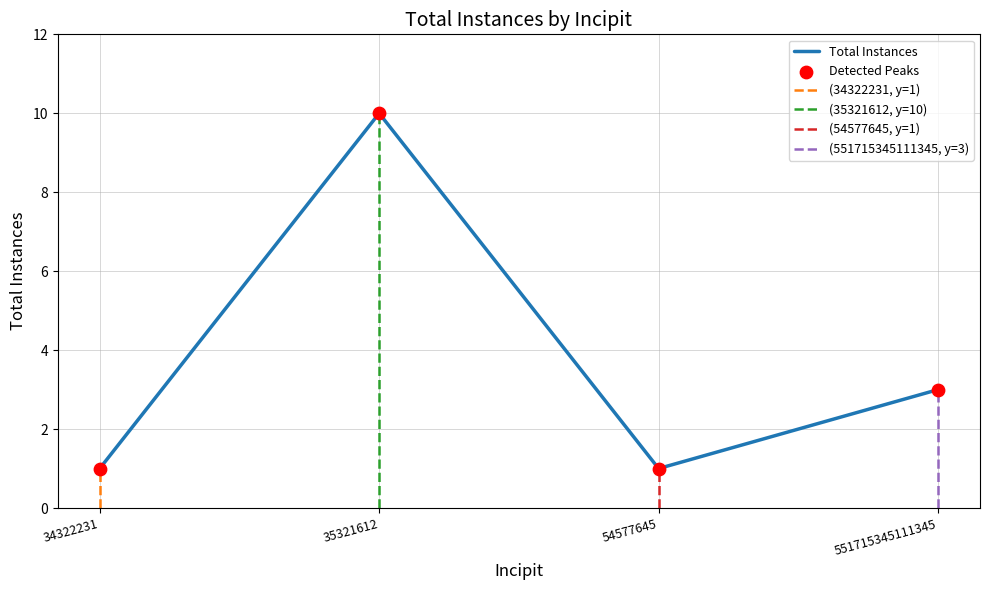

Between 54577645 and 35321612, which is larger?

35321612